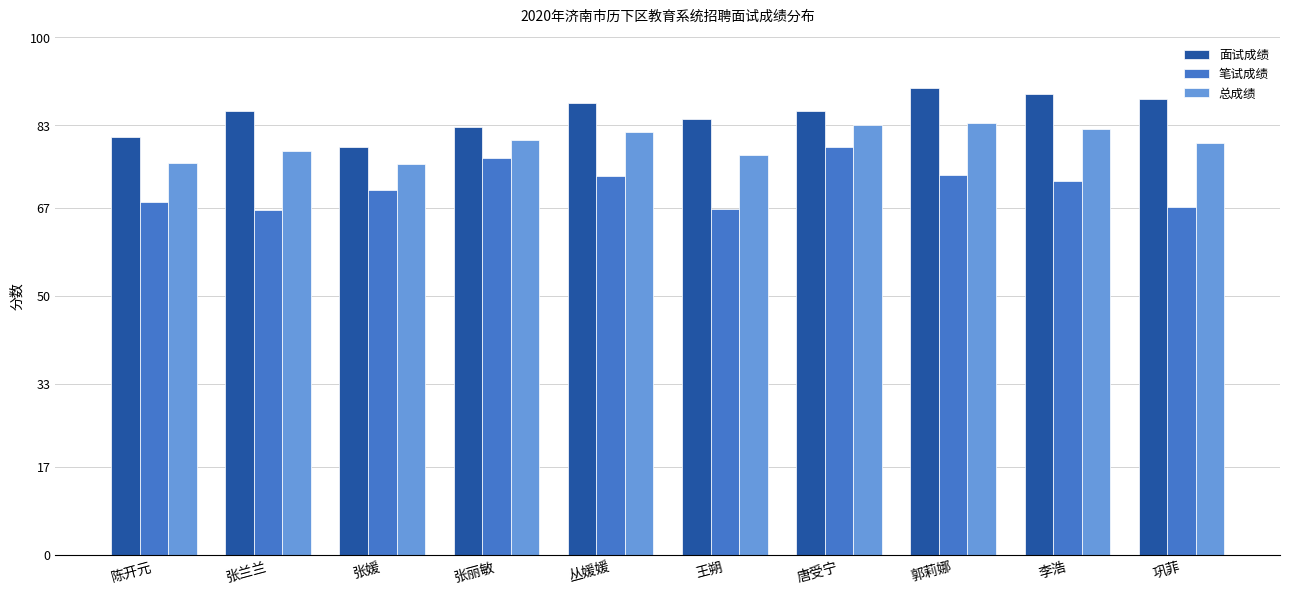

Count the number of categories in the chart.

10